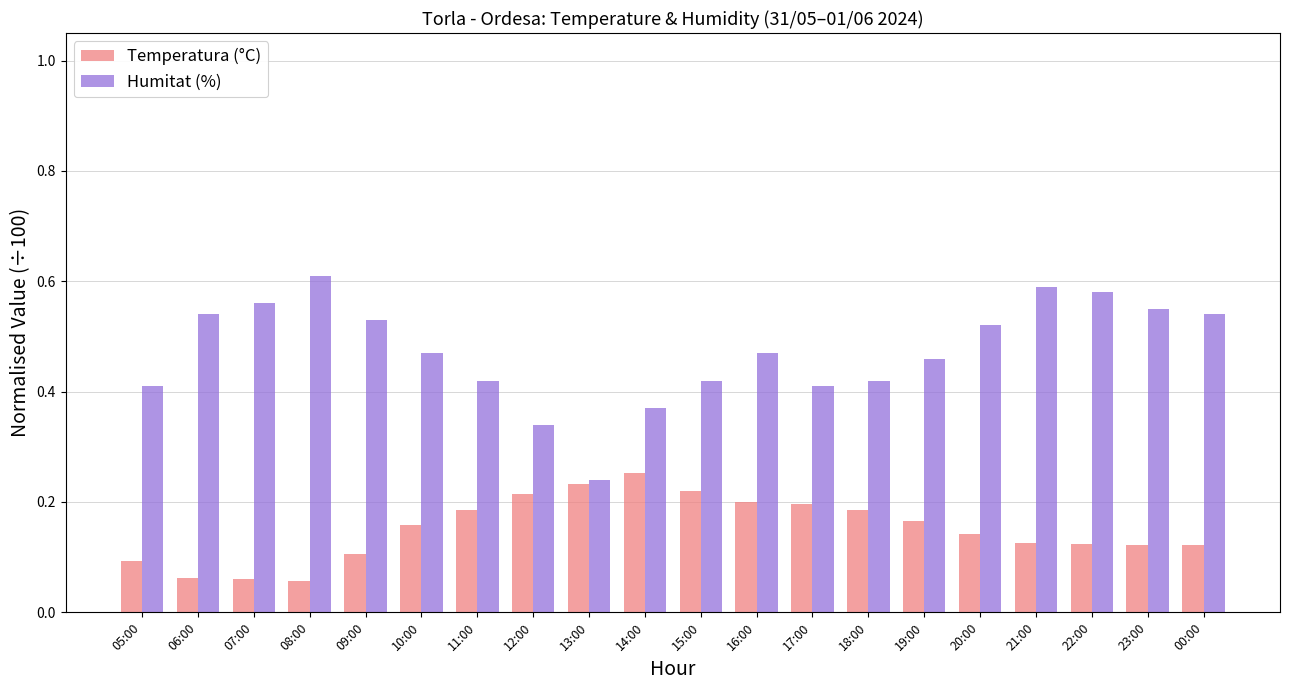

Between 14:00 and 21:00, which series saw the biggest shift?

Humitat (%)